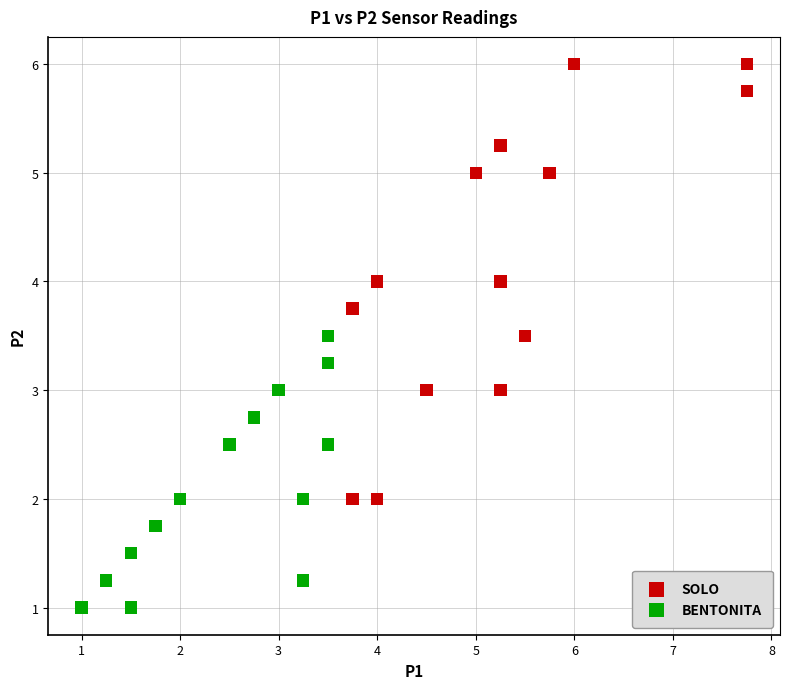

Which series reaches the maximum Y coordinate?

SOLO